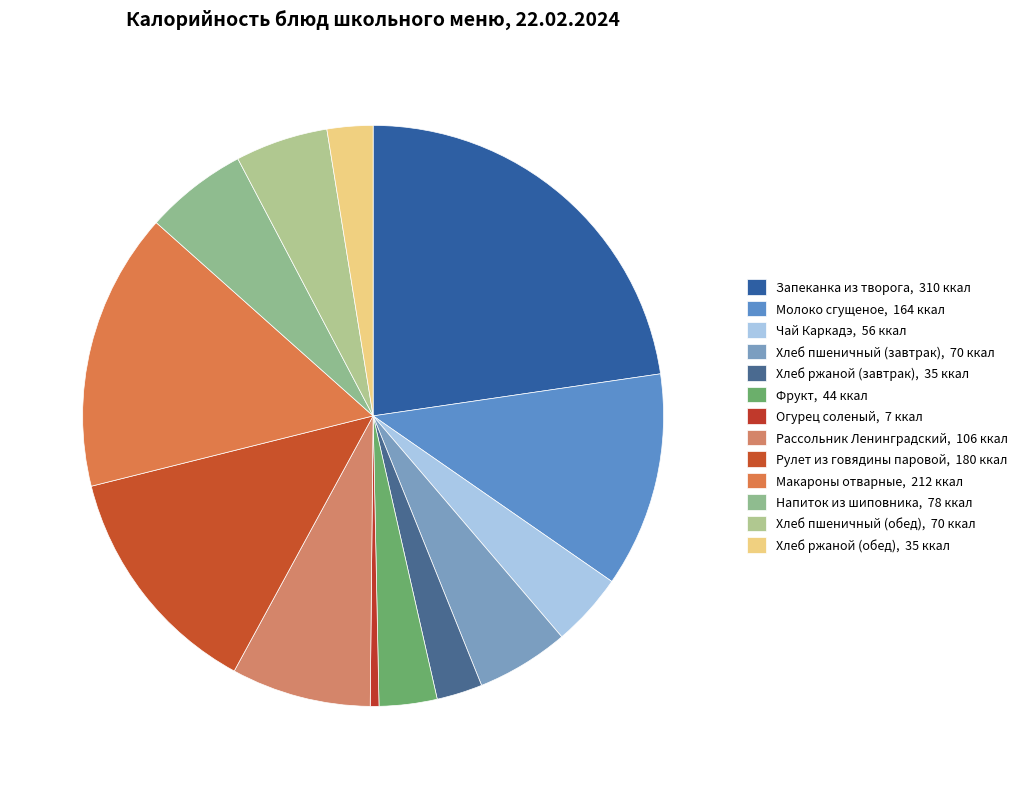

Which category has the biggest portion of the pie?

Запеканка из творога